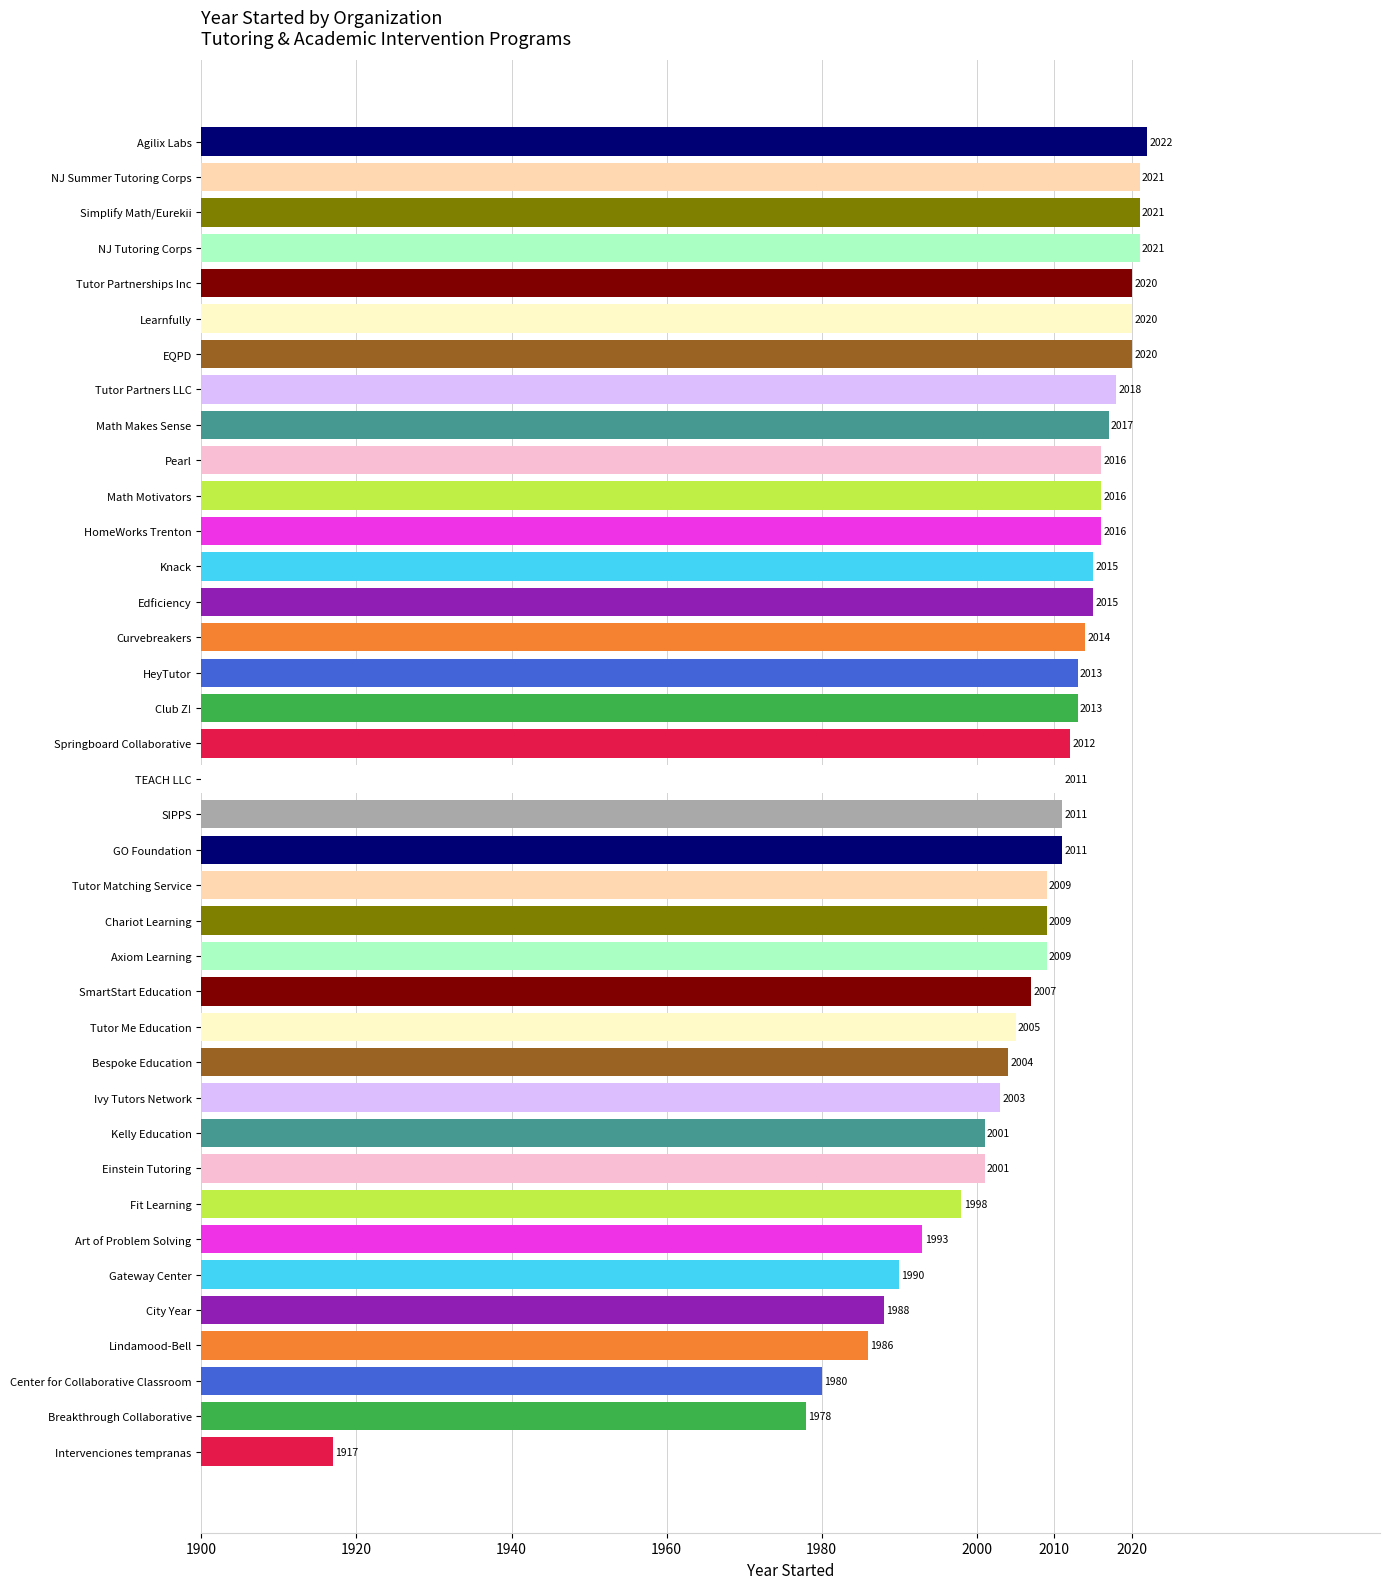

The value at GO Foundation is 2011. True or false?

True